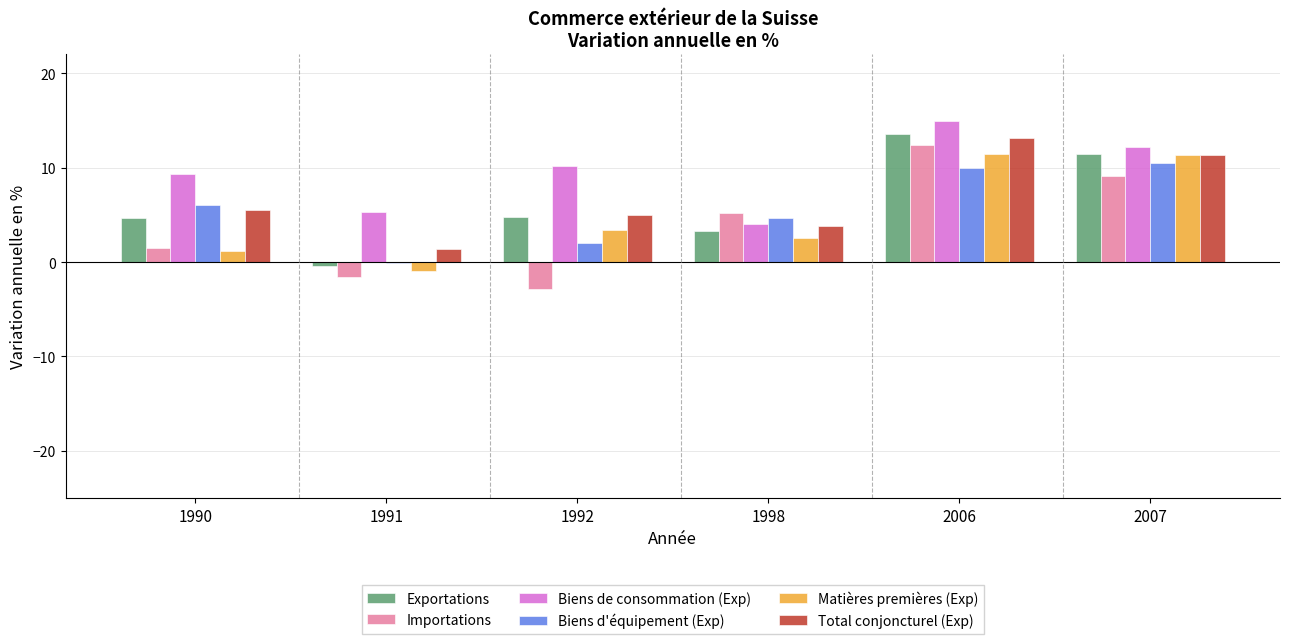

Is it true that Exportations equals 3.3 at 1998?

True